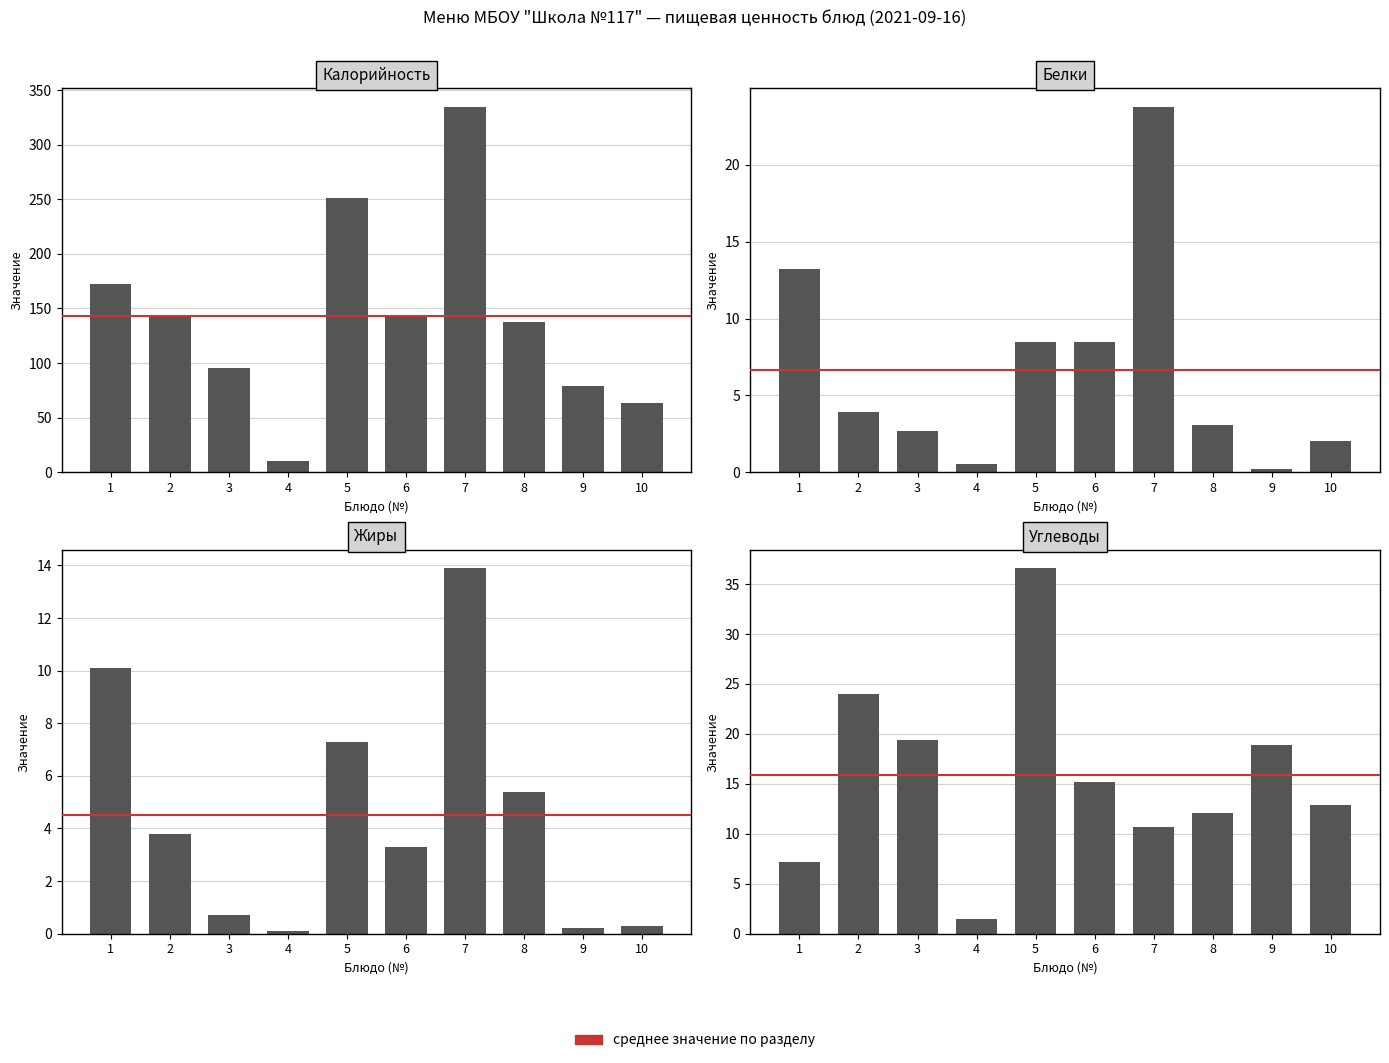

What is the maximum value for Углеводы?

36.6